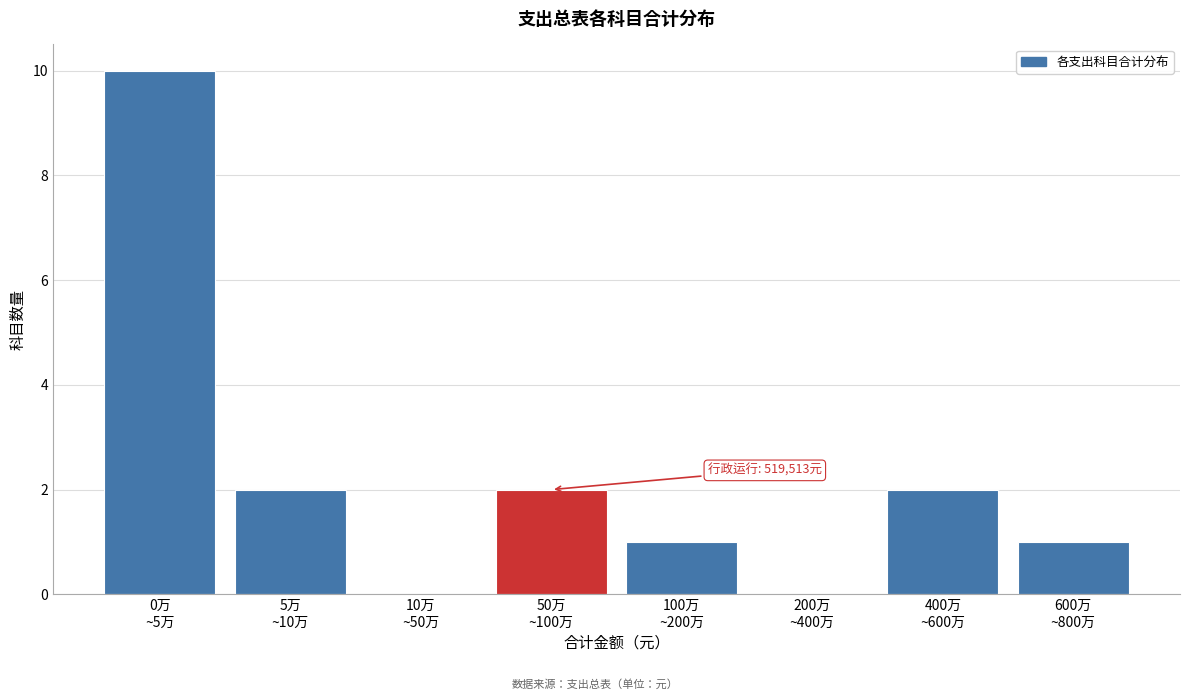

What is the maximum value shown in the chart?

10